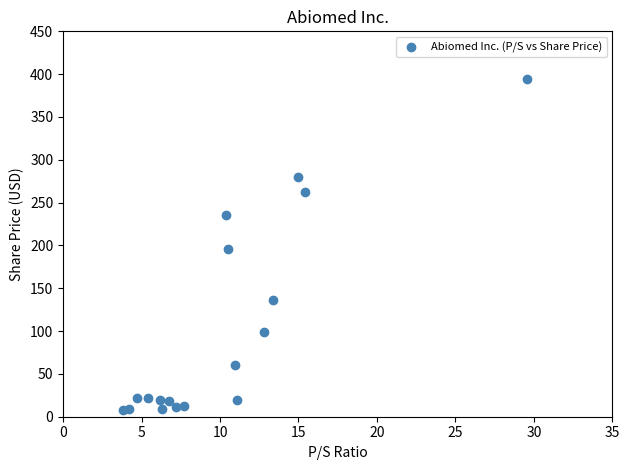

What is the range of Y values (max minus min)?

387.0